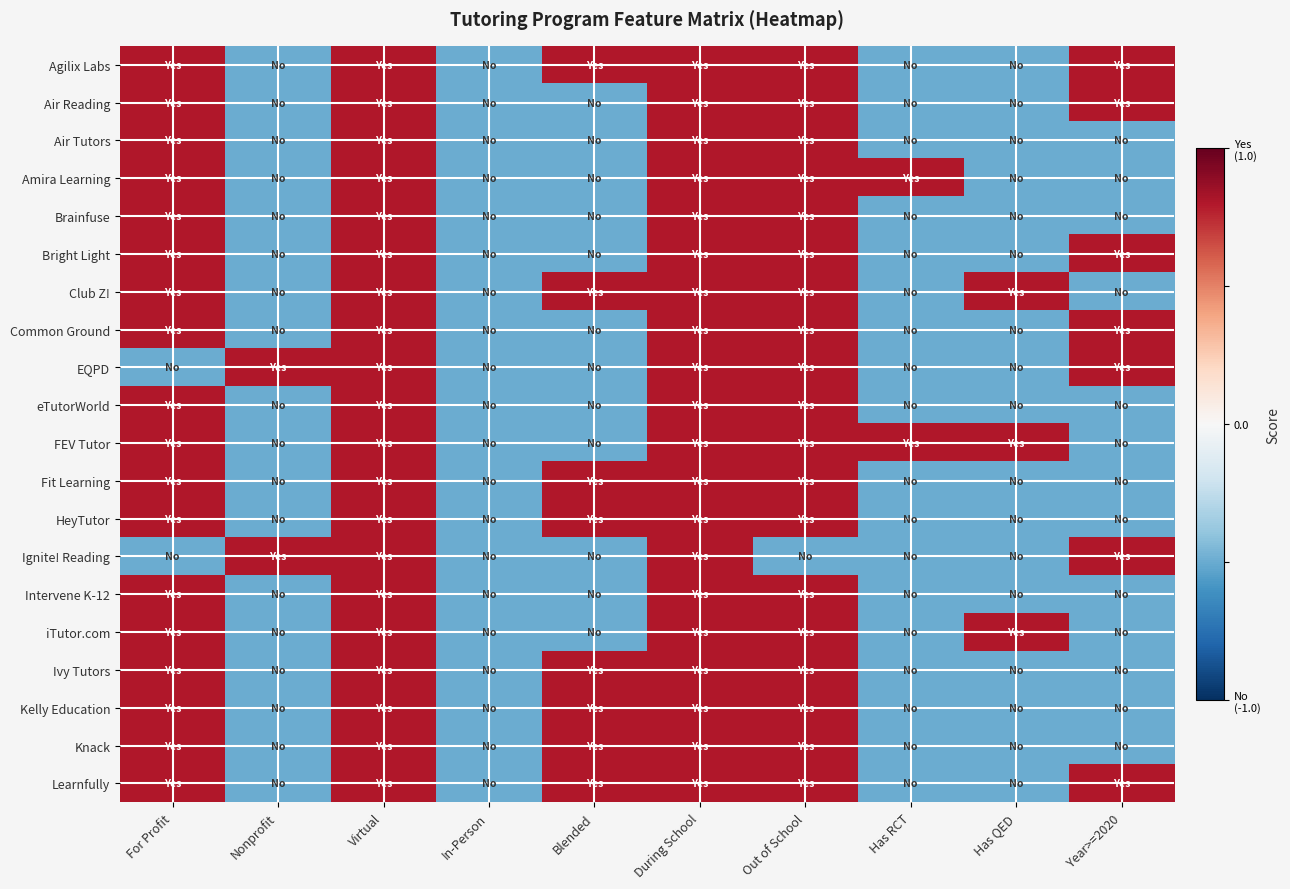

Reading left to right, what are all the values shown in this chart?

Agilix Labs: For Profit=0.8	Nonprofit=-0.5	Virtual=0.8	In-Person=-0.5	Blended=0.8	During School=0.8	Out of School=0.8	Has RCT=-0.5	Has QED=-0.5	Year>=2020=0.8
Air Reading: For Profit=0.8	Nonprofit=-0.5	Virtual=0.8	In-Person=-0.5	Blended=-0.5	During School=0.8	Out of School=0.8	Has RCT=-0.5	Has QED=-0.5	Year>=2020=0.8
Air Tutors: For Profit=0.8	Nonprofit=-0.5	Virtual=0.8	In-Person=-0.5	Blended=-0.5	During School=0.8	Out of School=0.8	Has RCT=-0.5	Has QED=-0.5	Year>=2020=-0.5
Amira Learning: For Profit=0.8	Nonprofit=-0.5	Virtual=0.8	In-Person=-0.5	Blended=-0.5	During School=0.8	Out of School=0.8	Has RCT=0.8	Has QED=-0.5	Year>=2020=-0.5
Brainfuse: For Profit=0.8	Nonprofit=-0.5	Virtual=0.8	In-Person=-0.5	Blended=-0.5	During School=0.8	Out of School=0.8	Has RCT=-0.5	Has QED=-0.5	Year>=2020=-0.5
Bright Light: For Profit=0.8	Nonprofit=-0.5	Virtual=0.8	In-Person=-0.5	Blended=-0.5	During School=0.8	Out of School=0.8	Has RCT=-0.5	Has QED=-0.5	Year>=2020=0.8
Club Z!: For Profit=0.8	Nonprofit=-0.5	Virtual=0.8	In-Person=-0.5	Blended=0.8	During School=0.8	Out of School=0.8	Has RCT=-0.5	Has QED=0.8	Year>=2020=-0.5
Common Ground: For Profit=0.8	Nonprofit=-0.5	Virtual=0.8	In-Person=-0.5	Blended=-0.5	During School=0.8	Out of School=0.8	Has RCT=-0.5	Has QED=-0.5	Year>=2020=0.8
EQPD: For Profit=-0.5	Nonprofit=0.8	Virtual=0.8	In-Person=-0.5	Blended=-0.5	During School=0.8	Out of School=0.8	Has RCT=-0.5	Has QED=-0.5	Year>=2020=0.8
eTutorWorld: For Profit=0.8	Nonprofit=-0.5	Virtual=0.8	In-Person=-0.5	Blended=-0.5	During School=0.8	Out of School=0.8	Has RCT=-0.5	Has QED=-0.5	Year>=2020=-0.5
FEV Tutor: For Profit=0.8	Nonprofit=-0.5	Virtual=0.8	In-Person=-0.5	Blended=-0.5	During School=0.8	Out of School=0.8	Has RCT=0.8	Has QED=0.8	Year>=2020=-0.5
Fit Learning: For Profit=0.8	Nonprofit=-0.5	Virtual=0.8	In-Person=-0.5	Blended=0.8	During School=0.8	Out of School=0.8	Has RCT=-0.5	Has QED=-0.5	Year>=2020=-0.5
HeyTutor: For Profit=0.8	Nonprofit=-0.5	Virtual=0.8	In-Person=-0.5	Blended=0.8	During School=0.8	Out of School=0.8	Has RCT=-0.5	Has QED=-0.5	Year>=2020=-0.5
Ignite! Reading: For Profit=-0.5	Nonprofit=0.8	Virtual=0.8	In-Person=-0.5	Blended=-0.5	During School=0.8	Out of School=-0.5	Has RCT=-0.5	Has QED=-0.5	Year>=2020=0.8
Intervene K-12: For Profit=0.8	Nonprofit=-0.5	Virtual=0.8	In-Person=-0.5	Blended=-0.5	During School=0.8	Out of School=0.8	Has RCT=-0.5	Has QED=-0.5	Year>=2020=-0.5
iTutor.com: For Profit=0.8	Nonprofit=-0.5	Virtual=0.8	In-Person=-0.5	Blended=-0.5	During School=0.8	Out of School=0.8	Has RCT=-0.5	Has QED=0.8	Year>=2020=-0.5
Ivy Tutors: For Profit=0.8	Nonprofit=-0.5	Virtual=0.8	In-Person=-0.5	Blended=0.8	During School=0.8	Out of School=0.8	Has RCT=-0.5	Has QED=-0.5	Year>=2020=-0.5
Kelly Education: For Profit=0.8	Nonprofit=-0.5	Virtual=0.8	In-Person=-0.5	Blended=0.8	During School=0.8	Out of School=0.8	Has RCT=-0.5	Has QED=-0.5	Year>=2020=-0.5
Knack: For Profit=0.8	Nonprofit=-0.5	Virtual=0.8	In-Person=-0.5	Blended=0.8	During School=0.8	Out of School=0.8	Has RCT=-0.5	Has QED=-0.5	Year>=2020=-0.5
Learnfully: For Profit=0.8	Nonprofit=-0.5	Virtual=0.8	In-Person=-0.5	Blended=0.8	During School=0.8	Out of School=0.8	Has RCT=-0.5	Has QED=-0.5	Year>=2020=0.8